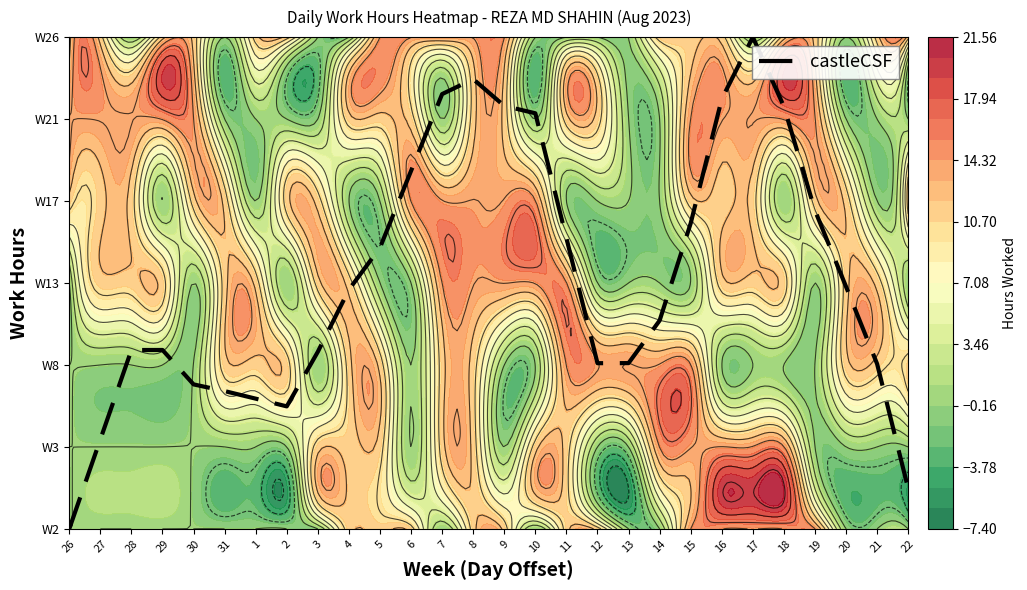

How many values are below 2?

7